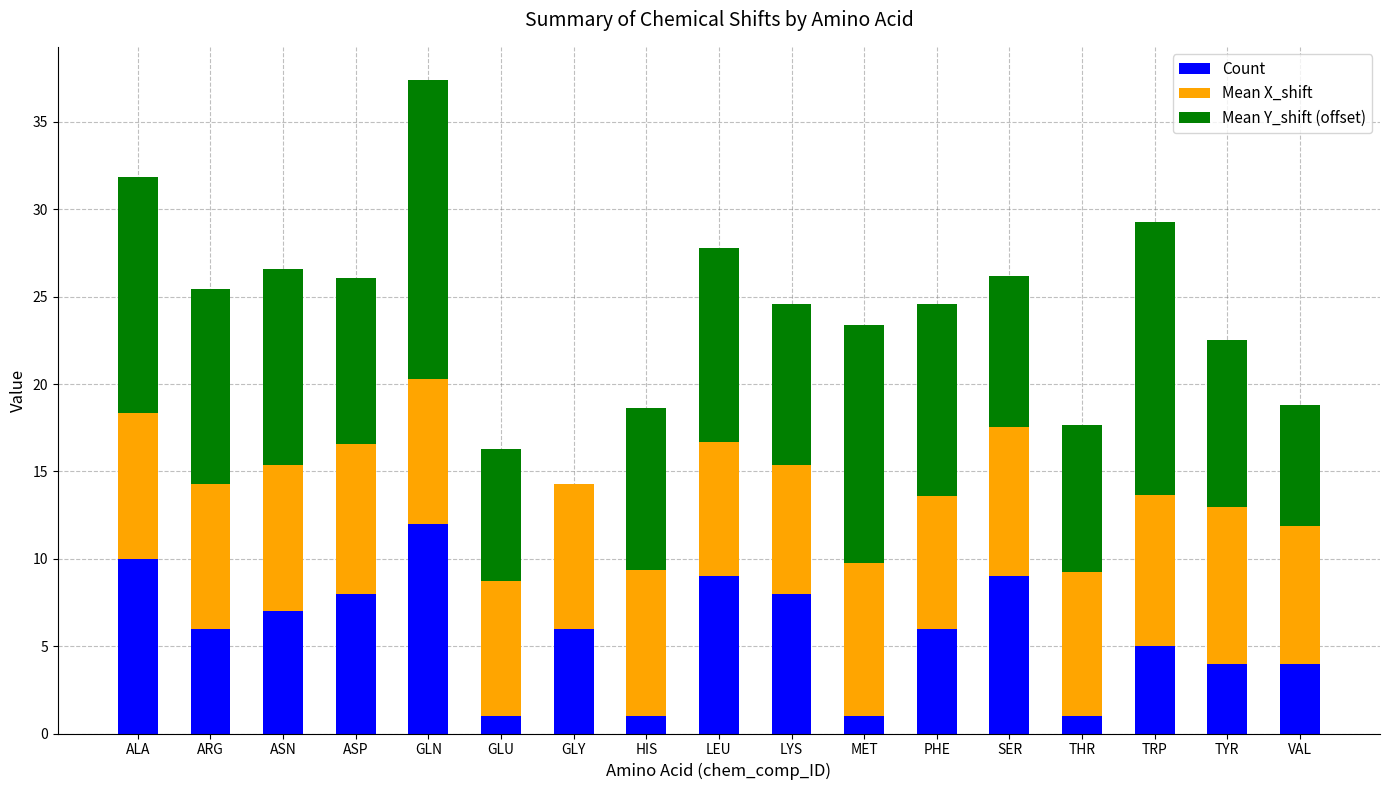

How many data points does each series have?

17